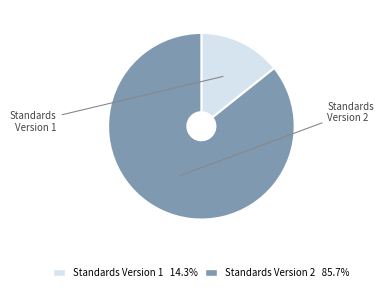

What is the ratio of the value at Standards Version 2 85.7% to the value at Standards Version 1 14.3%?

6.0